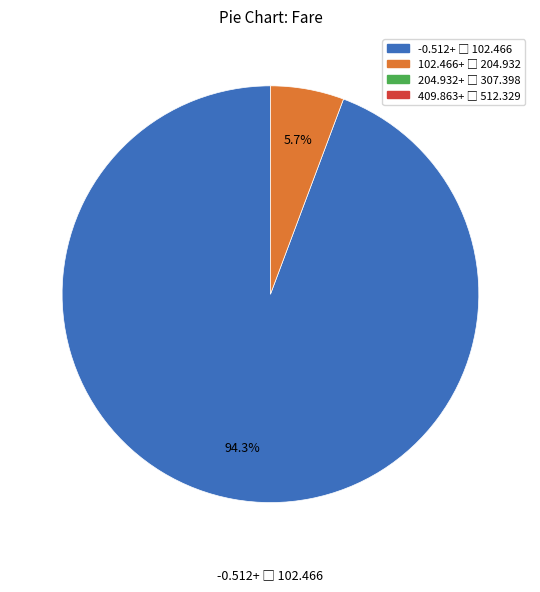

Is there a majority slice in this chart?

Yes